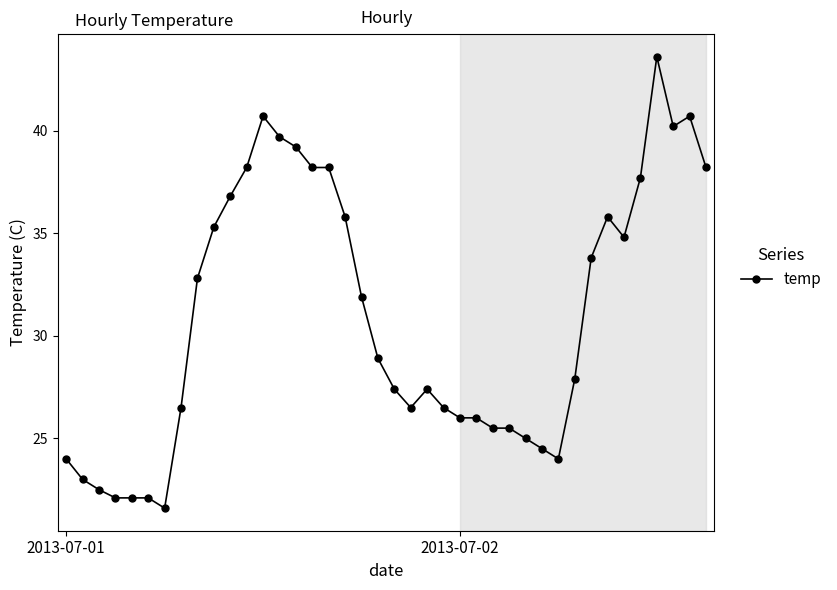

What is the greatest value displayed?

43.6